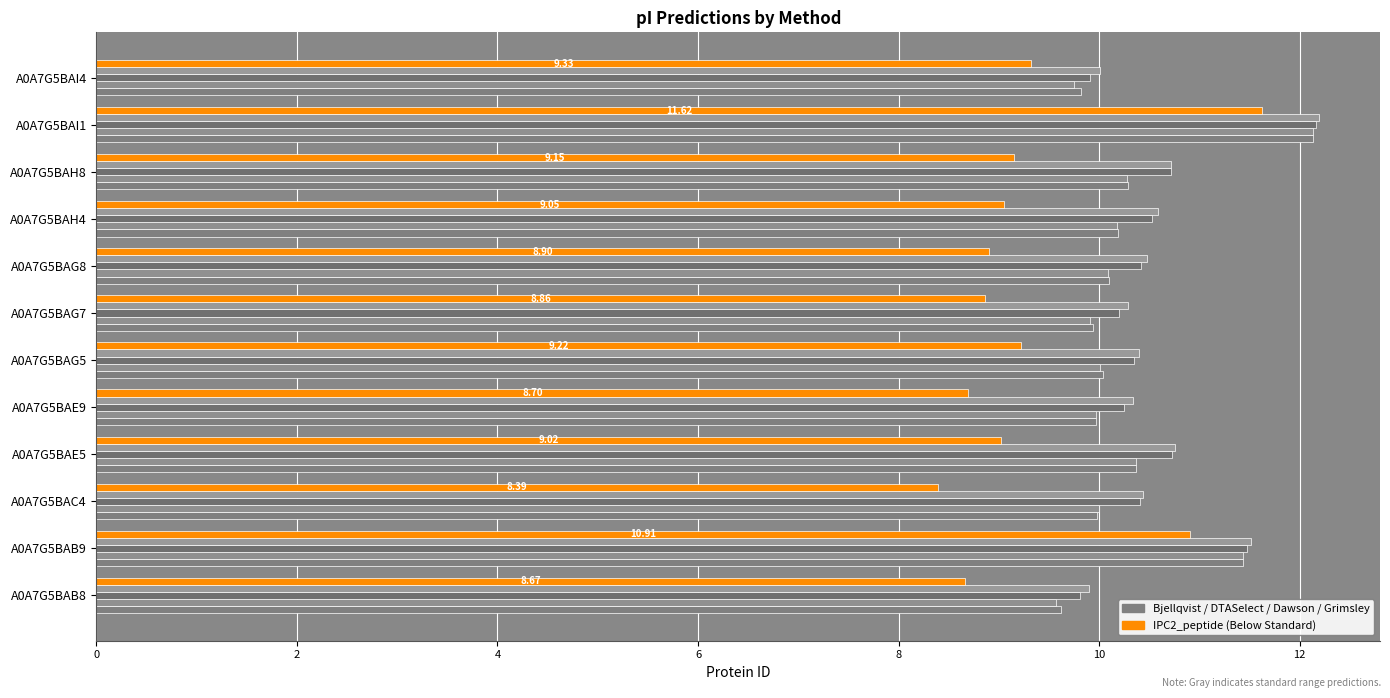

How many categories are shown in the chart?

12